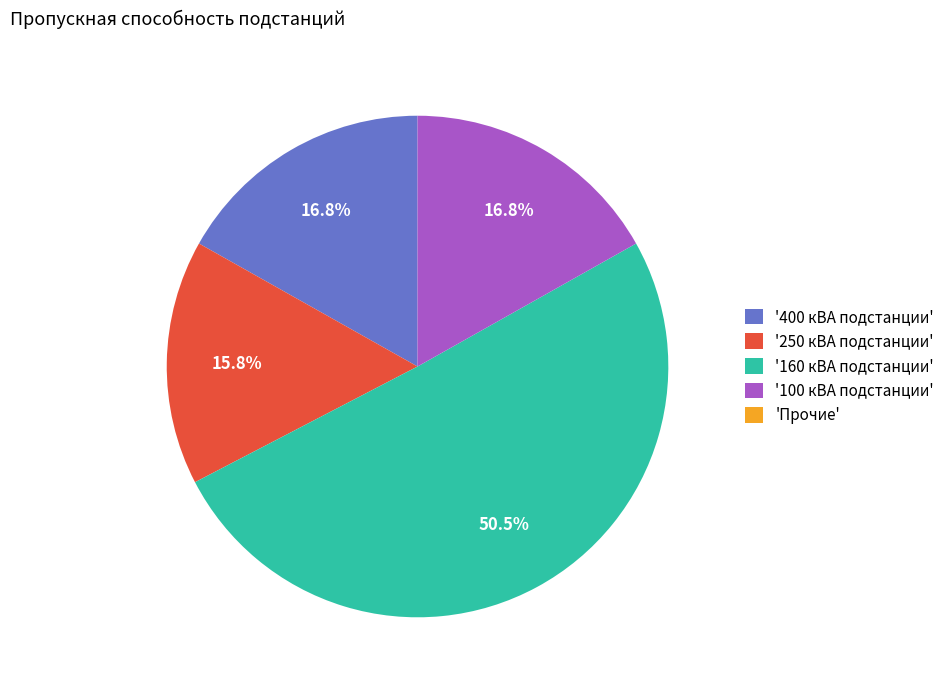

Is there a majority slice in this chart?

Yes